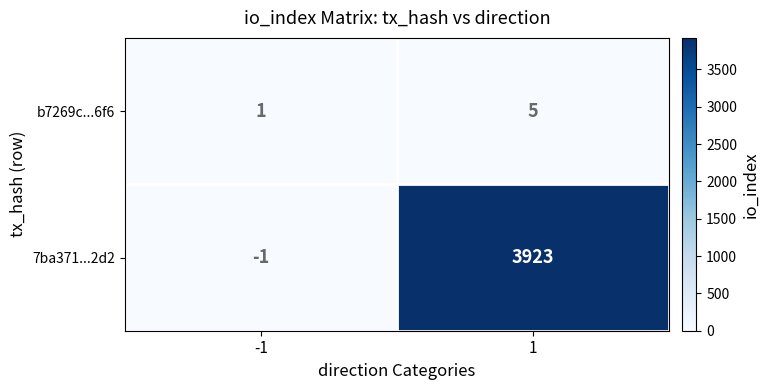

Between -1 and 1, which series saw the biggest shift?

7ba371...2d2